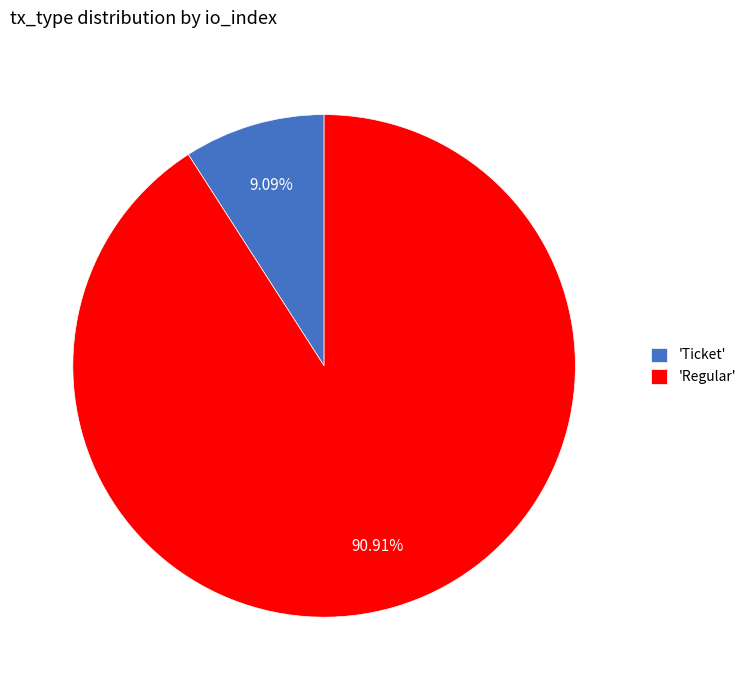

Which slice is the smallest?

'Ticket'